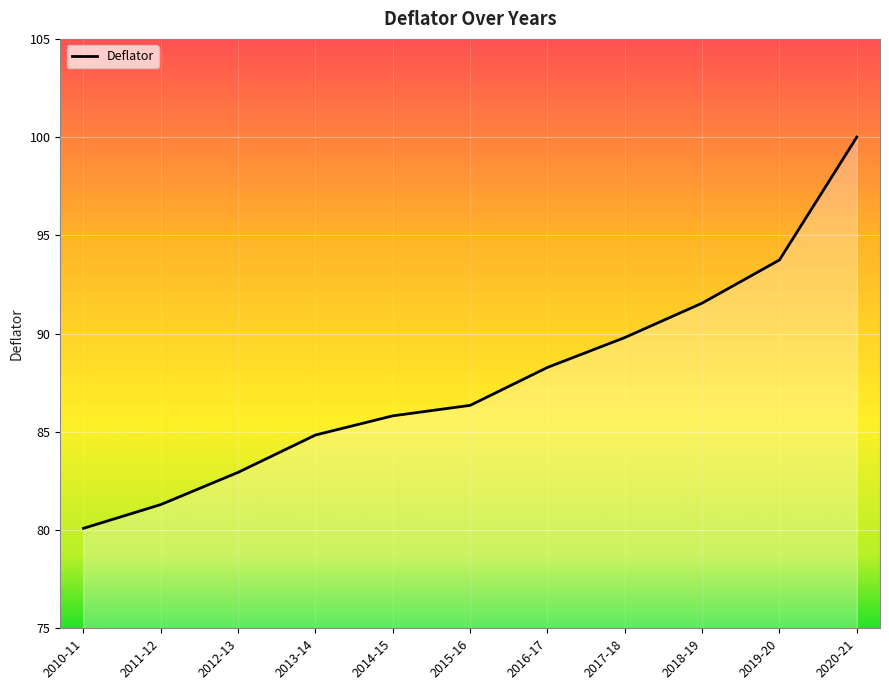

How many distinct data groups are displayed?

1